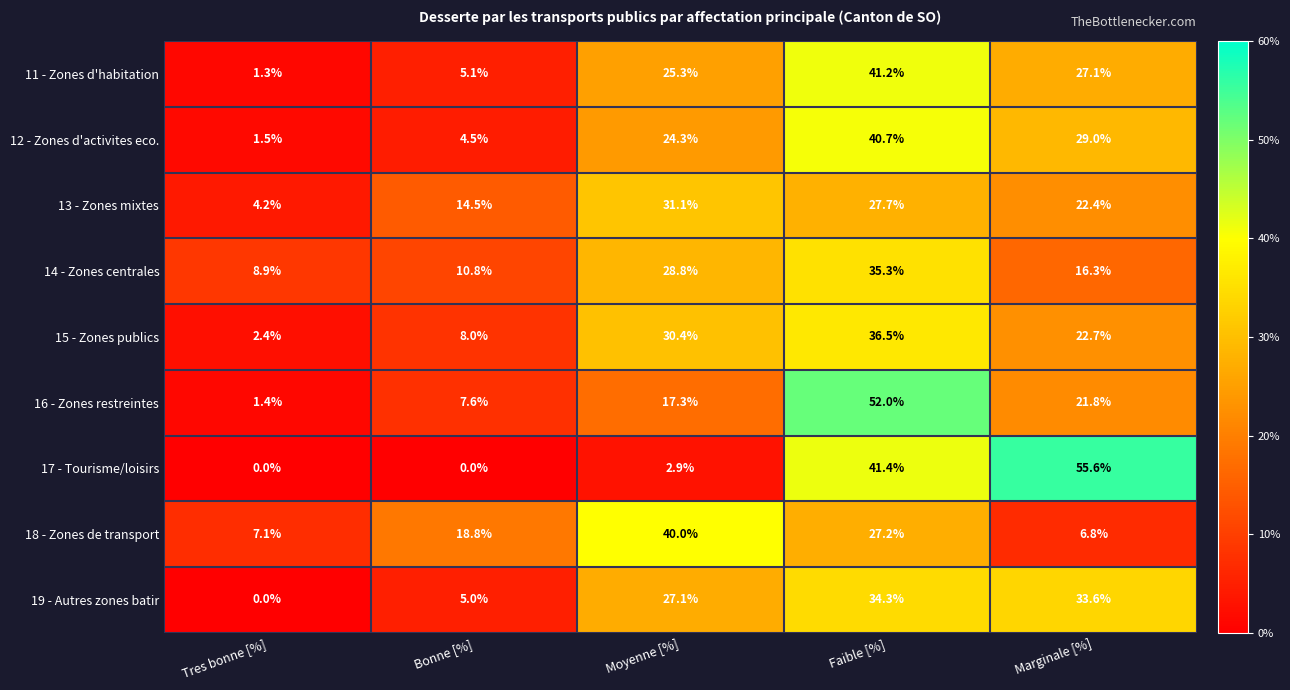

At how many categories does at least one series exceed 27?

3